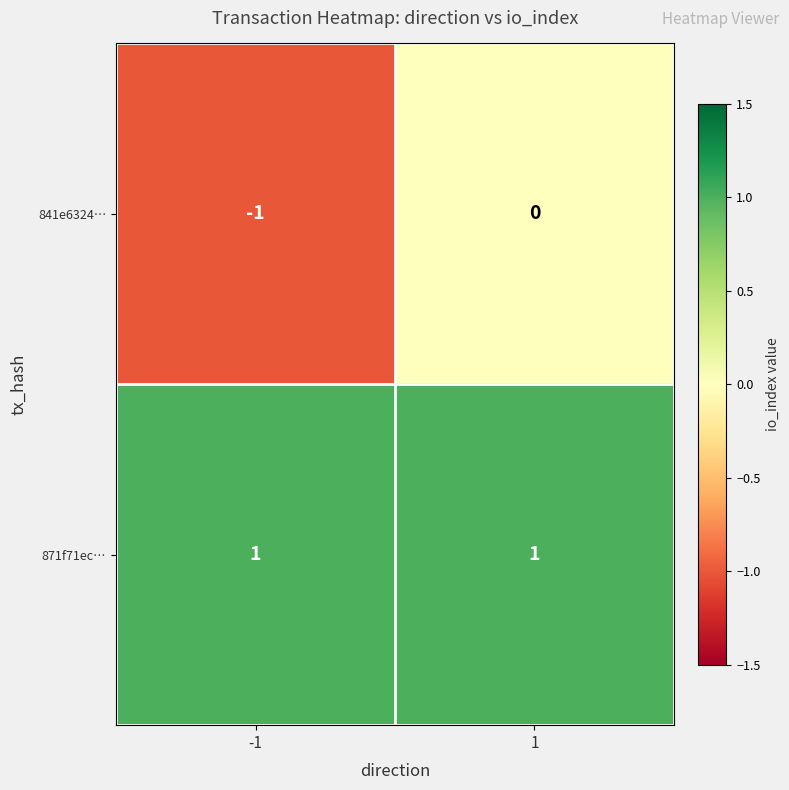

Is it true that 871f71ec… equals 1 at 1?

True